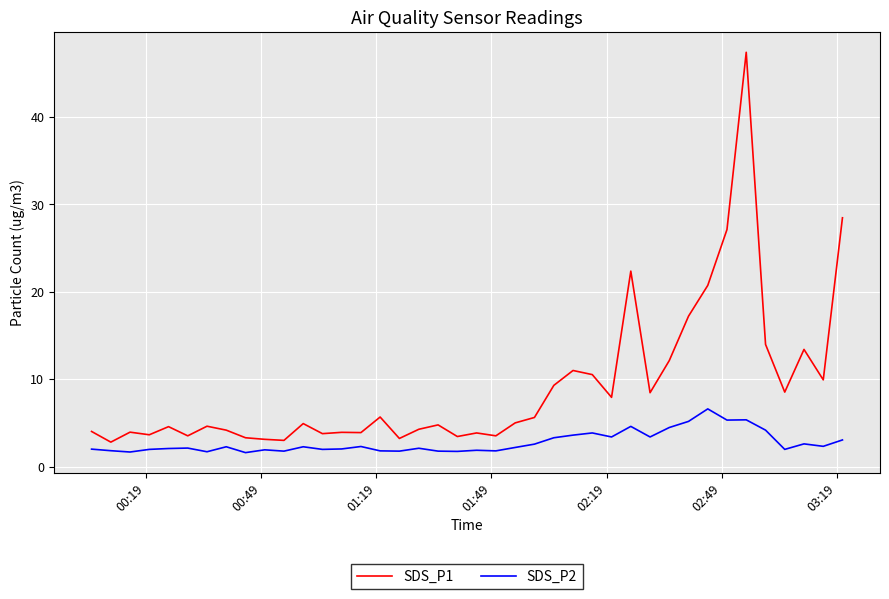

What is the minimum value shown in the chart?

1.6